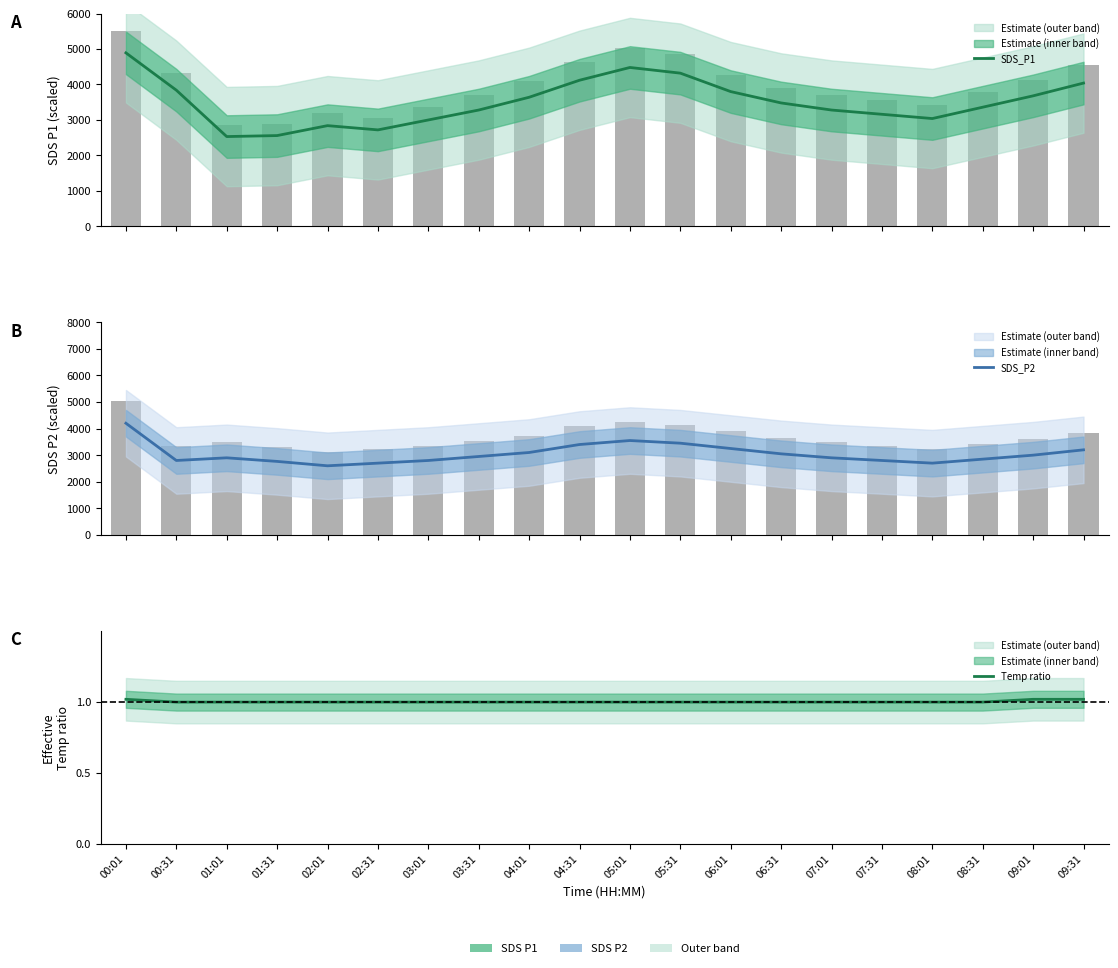

Is it true that SDS_P1 equals 3826.0 at 01:01?

False